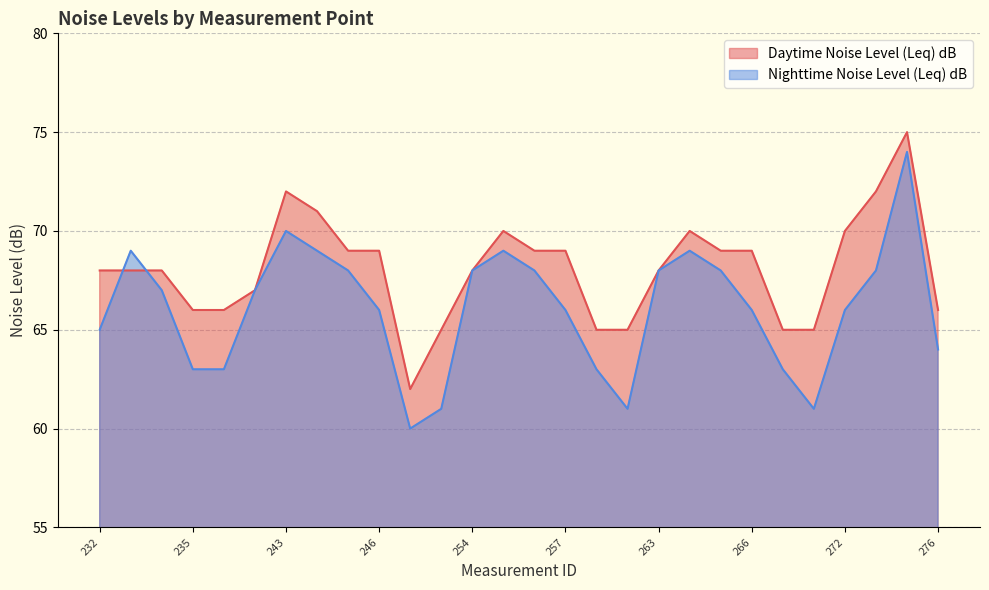

Reading left to right, extract all data points from this chart.

Daytime Noise Level (Leq) dB: 68	68	68	66	66	67	72	71	69	69	62	65	68	70	69	69	65	65	68	70	69	69	65	65	70	72	75	66
Nighttime Noise Level (Leq) dB: 65	69	67	63	63	67	70	69	68	66	60	61	68	69	68	66	63	61	68	69	68	66	63	61	66	68	74	64